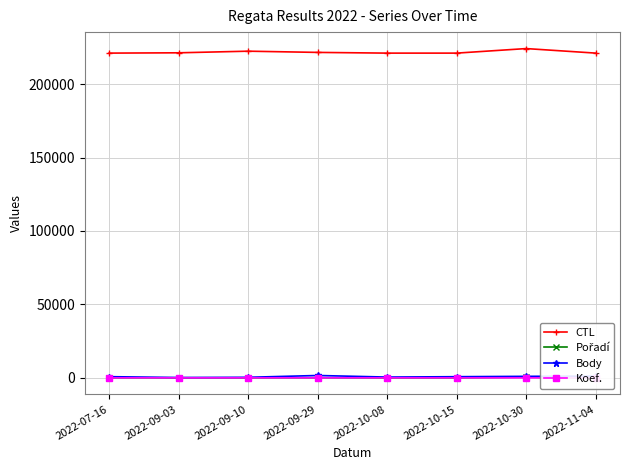

Does the chart display data point markers on the line(s)?

Yes